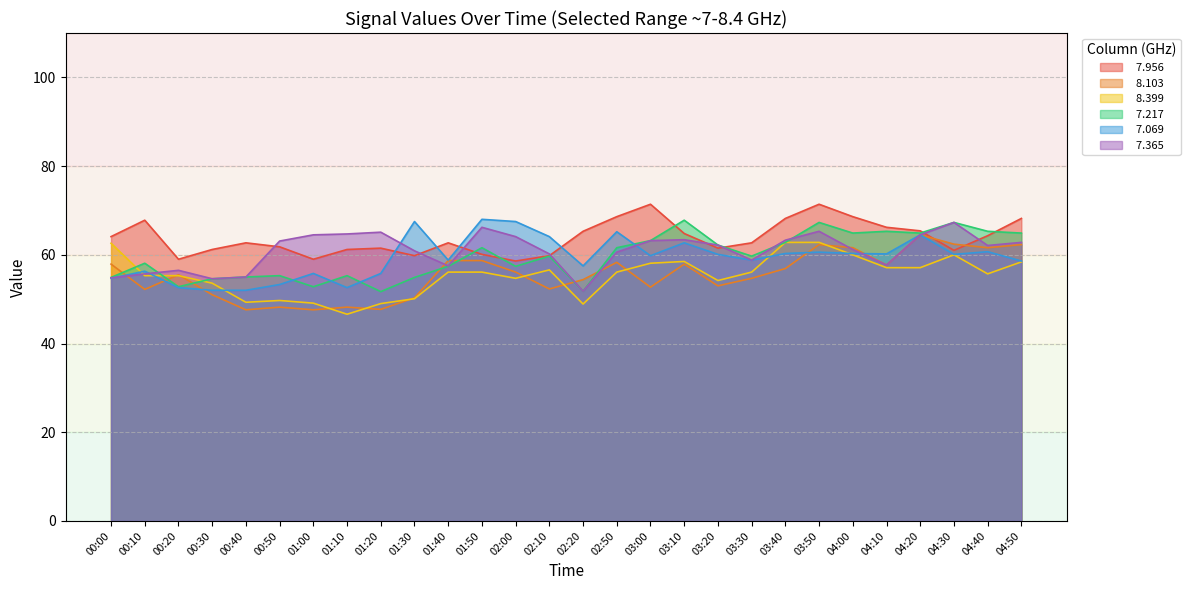

How many lines are shown in the chart?

6